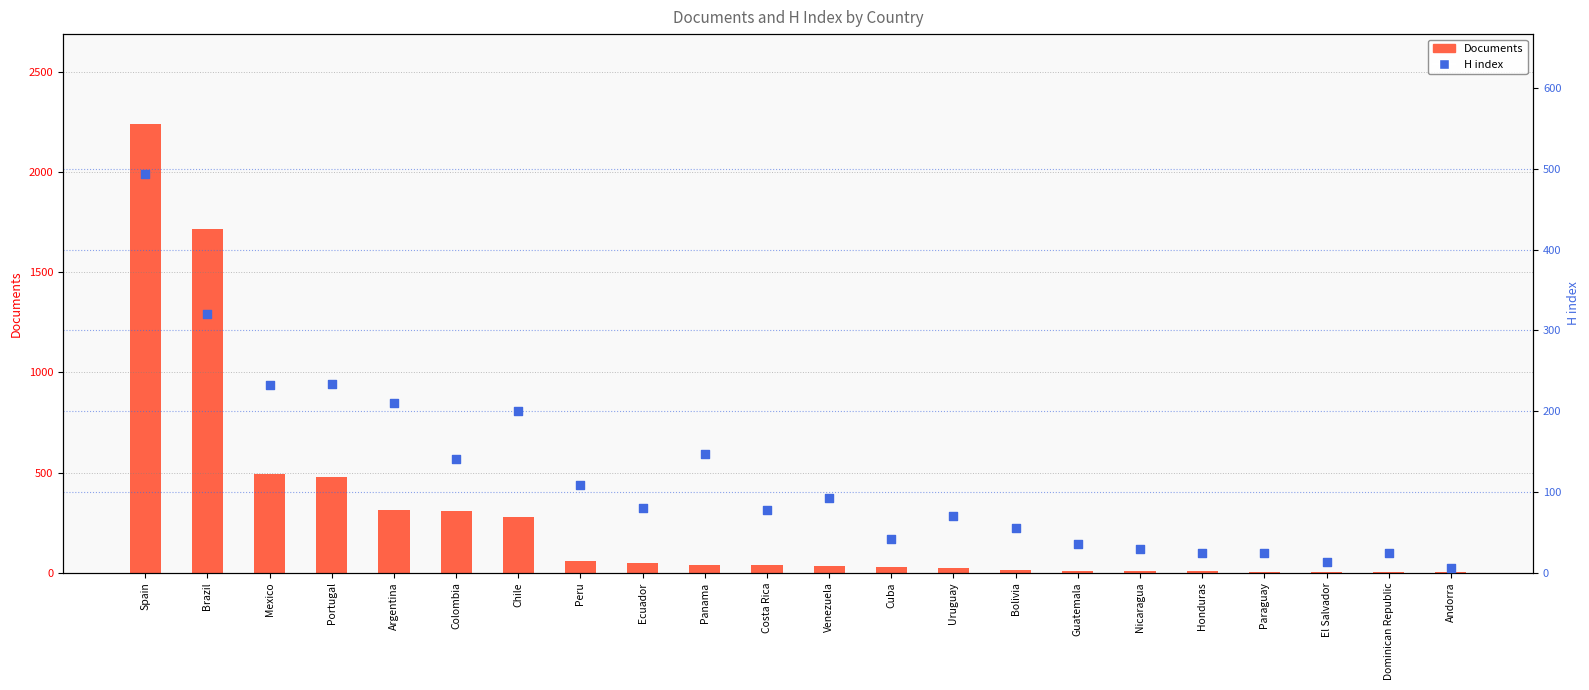

Is the value of Documents at Spain greater than the value of H index at Uruguay?

Yes